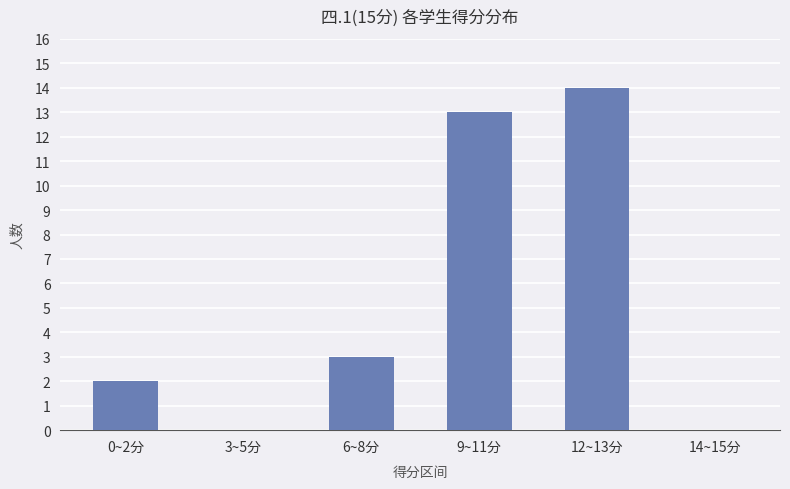

What is the sum of the values at 6~8分 and 12~13分?

17